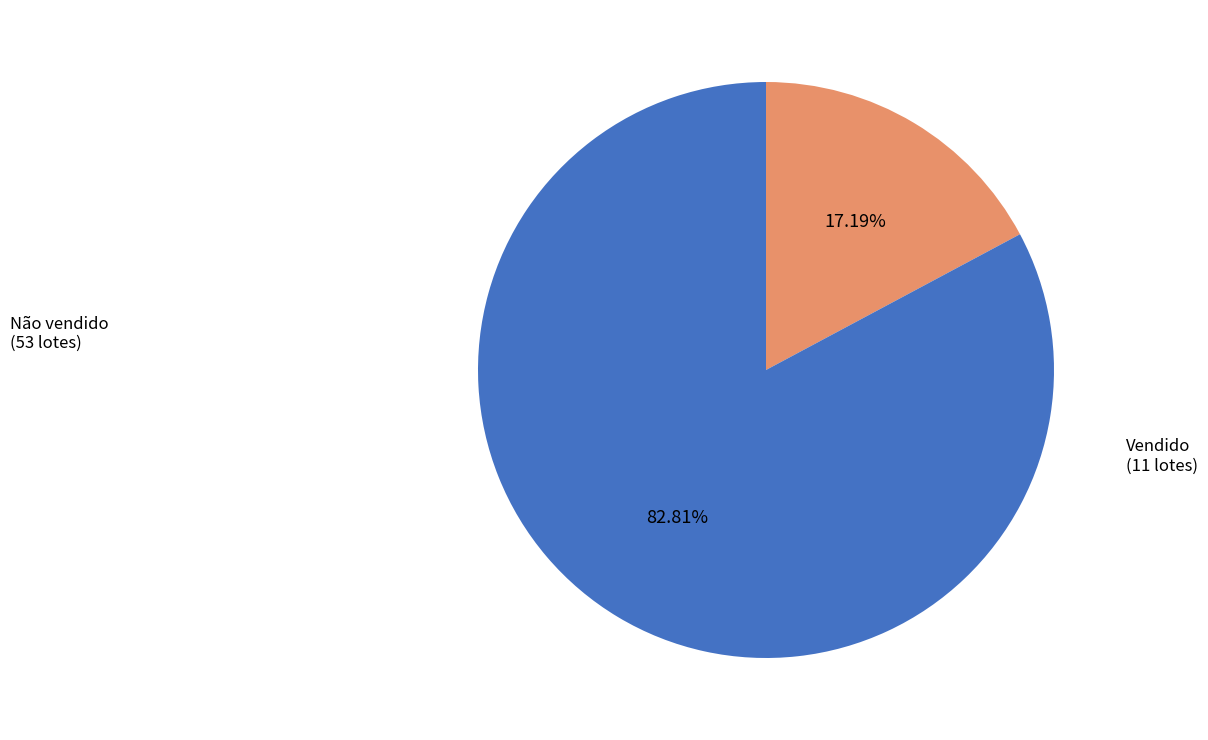

Is there any slice that represents more than half of the pie?

Yes